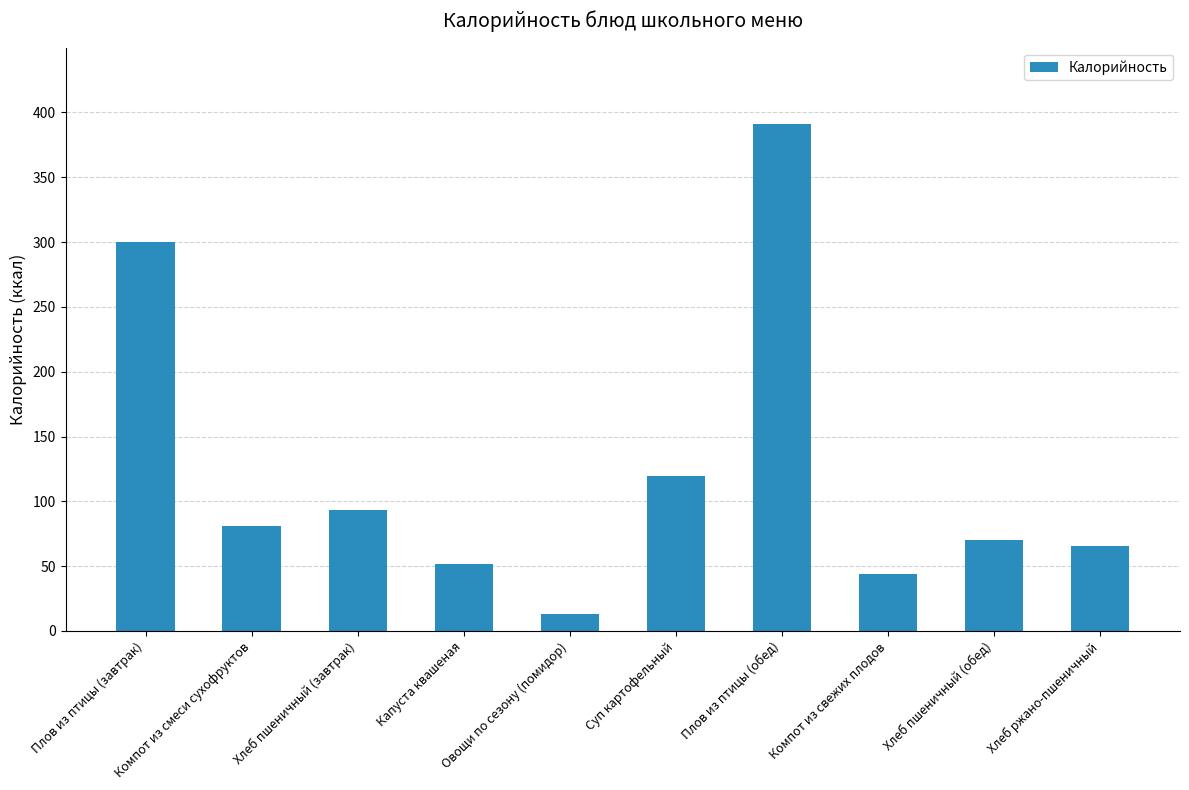

What is the label of the 7th bar from the left?

Плов из птицы (обед)